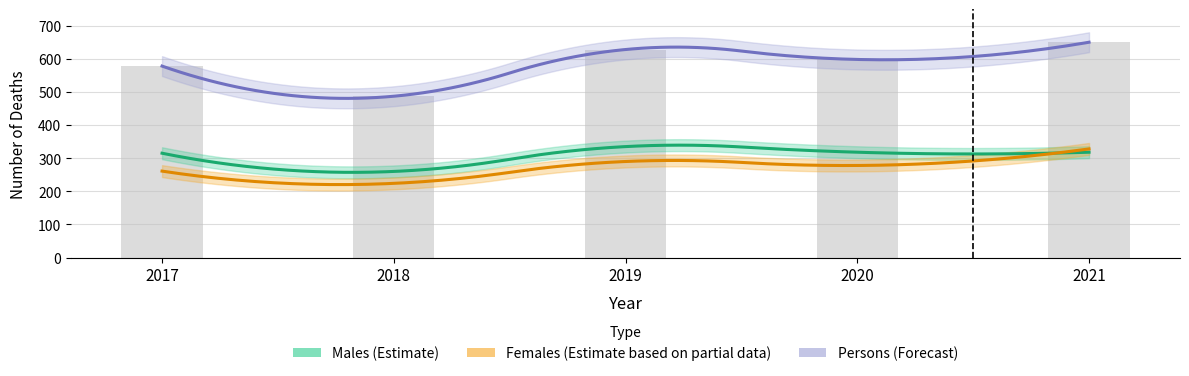

What is the difference between the second highest and second lowest values in the Males series?

3